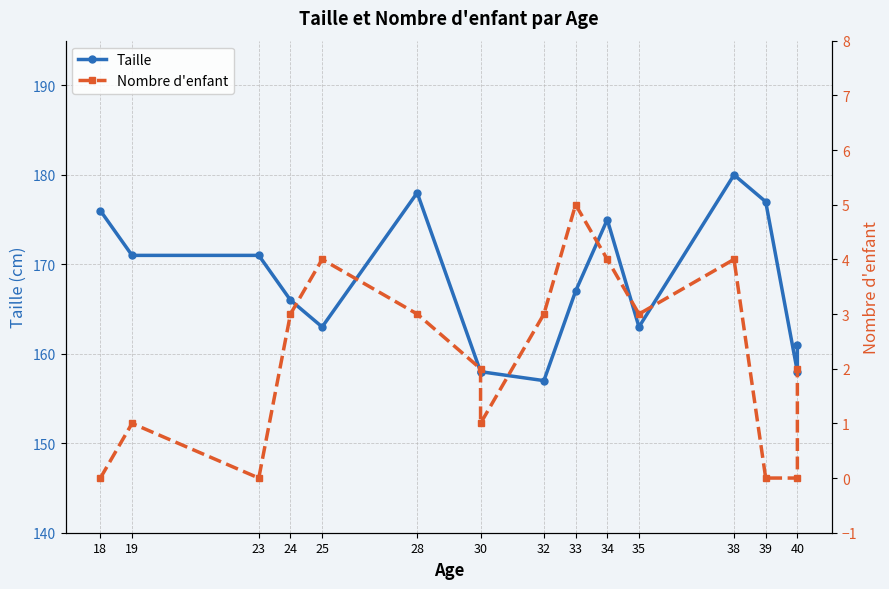

True or false: Taille and Nombre d'enfant cross at least once.

False